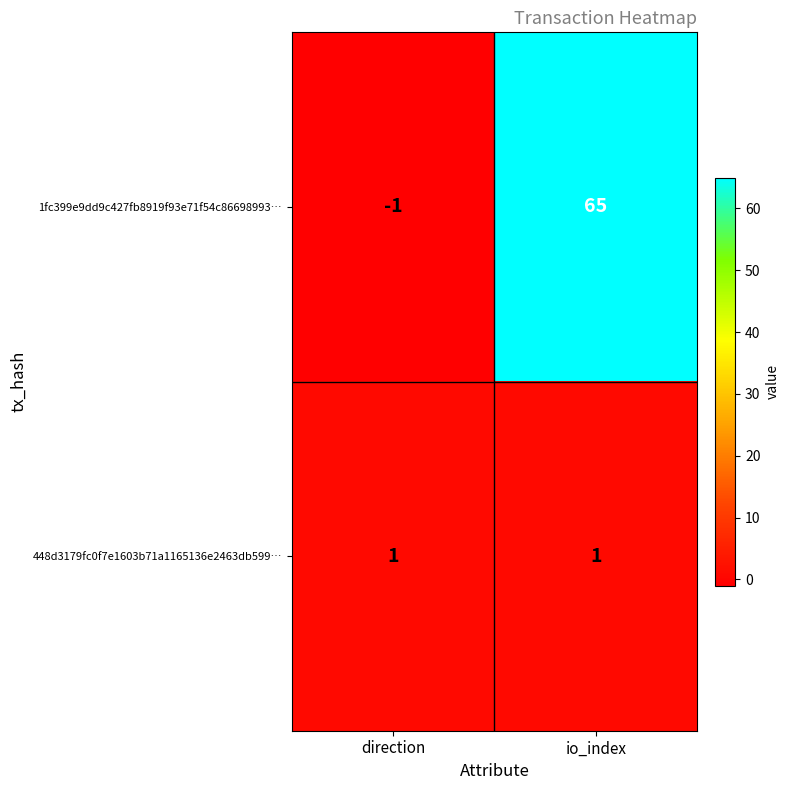

Rank the series at direction from highest to lowest value.

448d3179fc0f7e1603b71a1165136e2463db599…, 1fc399e9dd9c427fb8919f93e71f54c86698993…